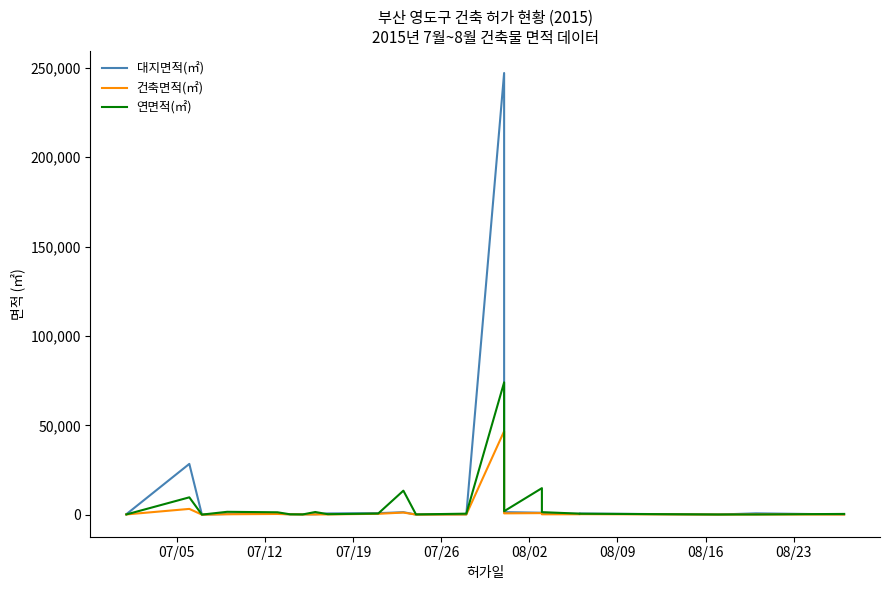

Which series has the largest range (max minus min)?

대지면적(㎡)